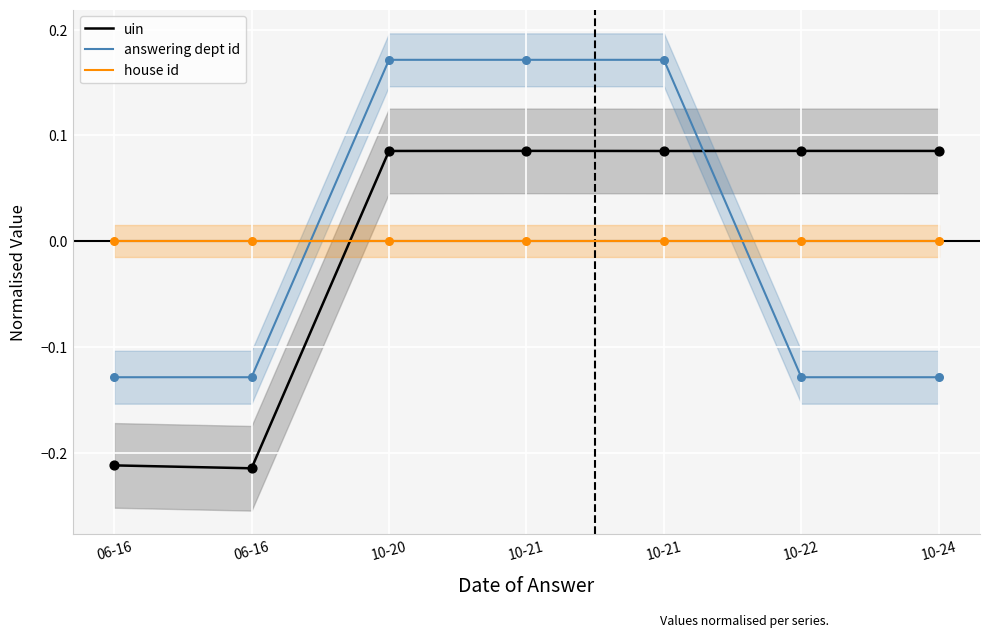

Which series has the largest Y range (max minus min)?

uin